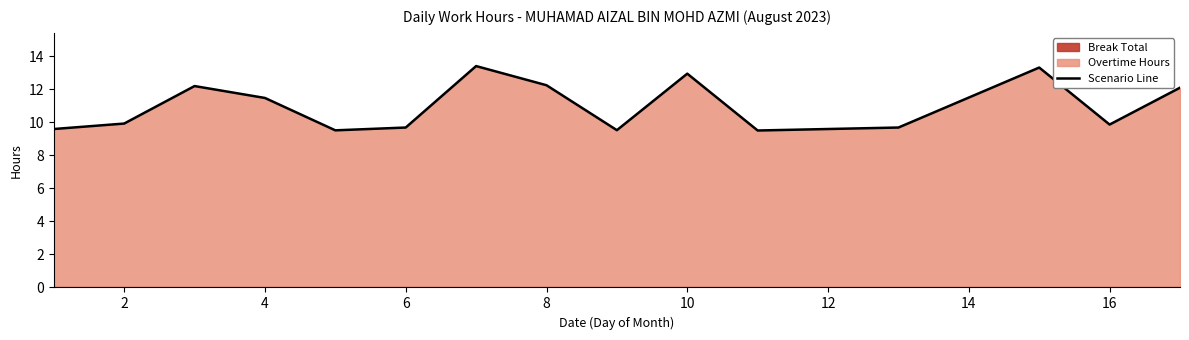

At which label is Scenario Line closest to 11?

4